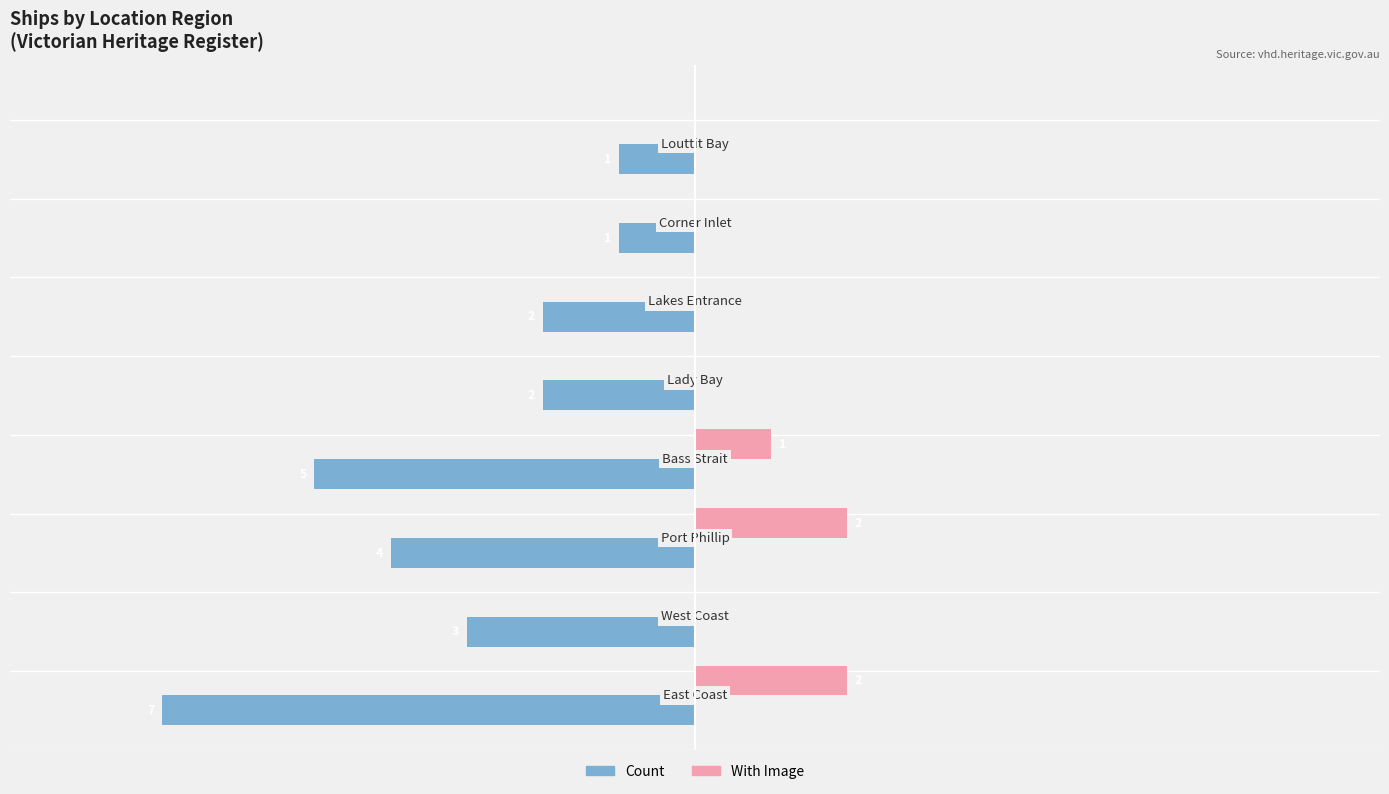

Which series has the largest total across all categories?

With Image